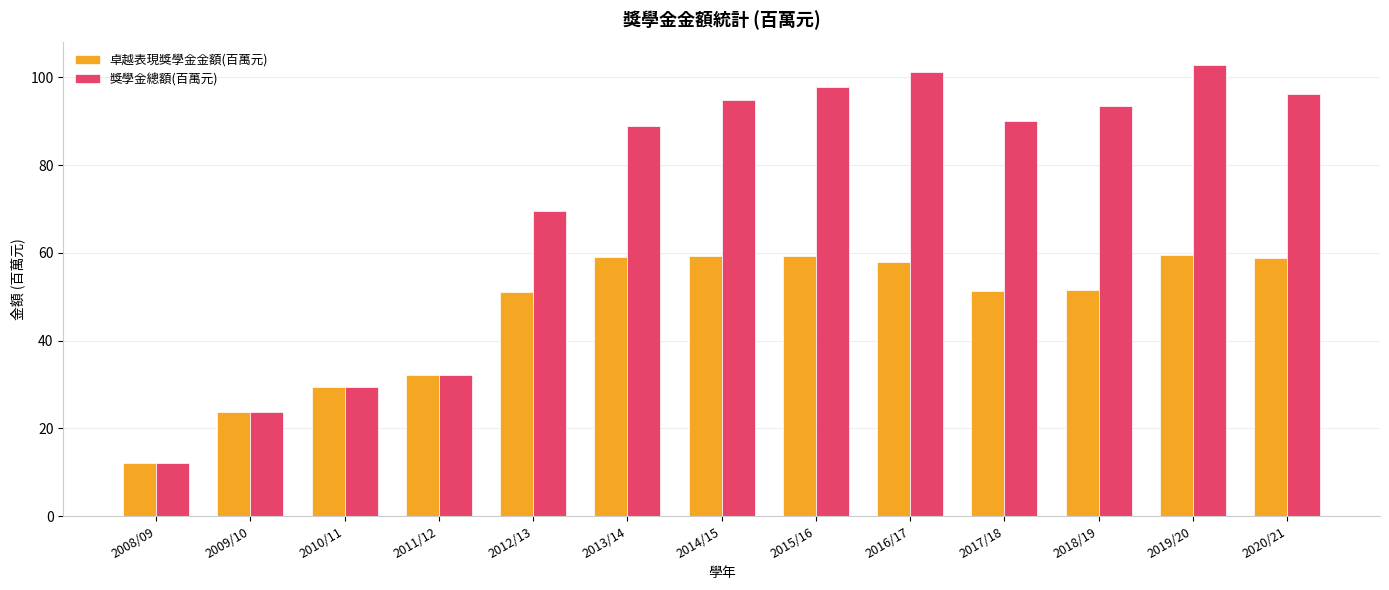

At which label does 獎學金總額(百萬元) reach its peak?

2019/20